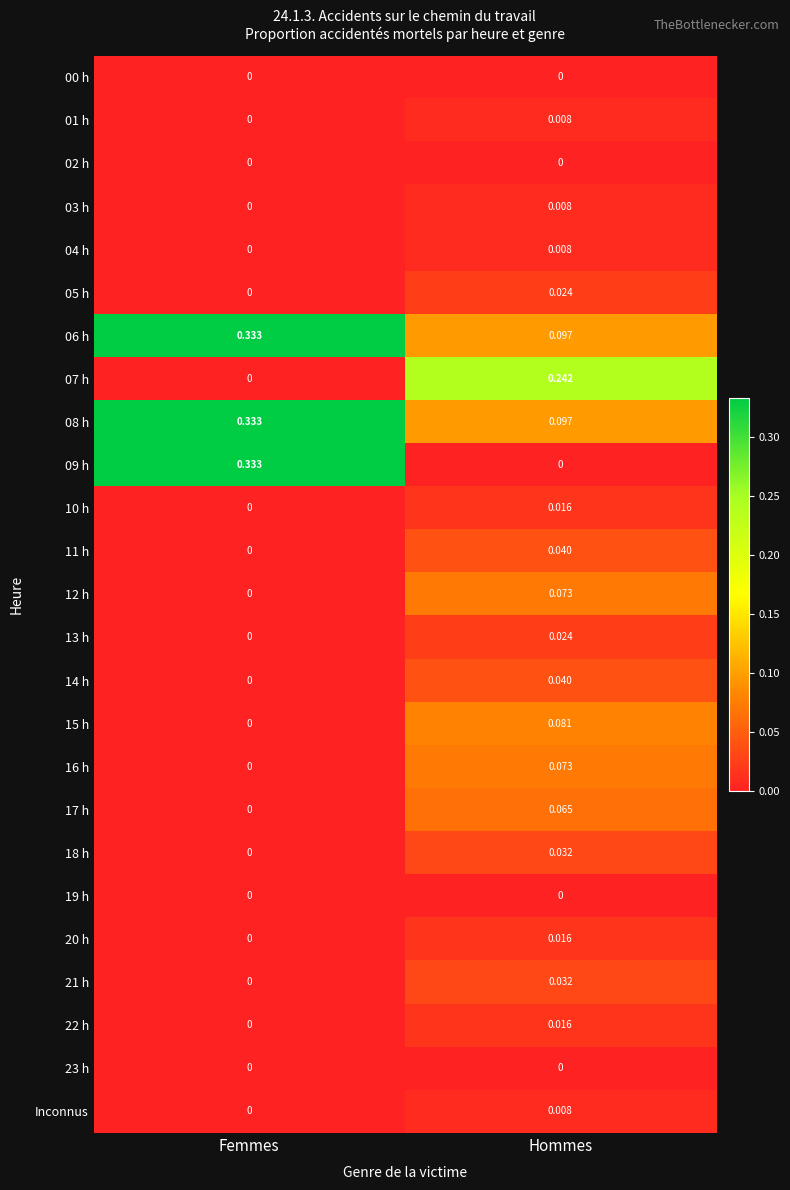

At how many categories does at least one series exceed 0?

2